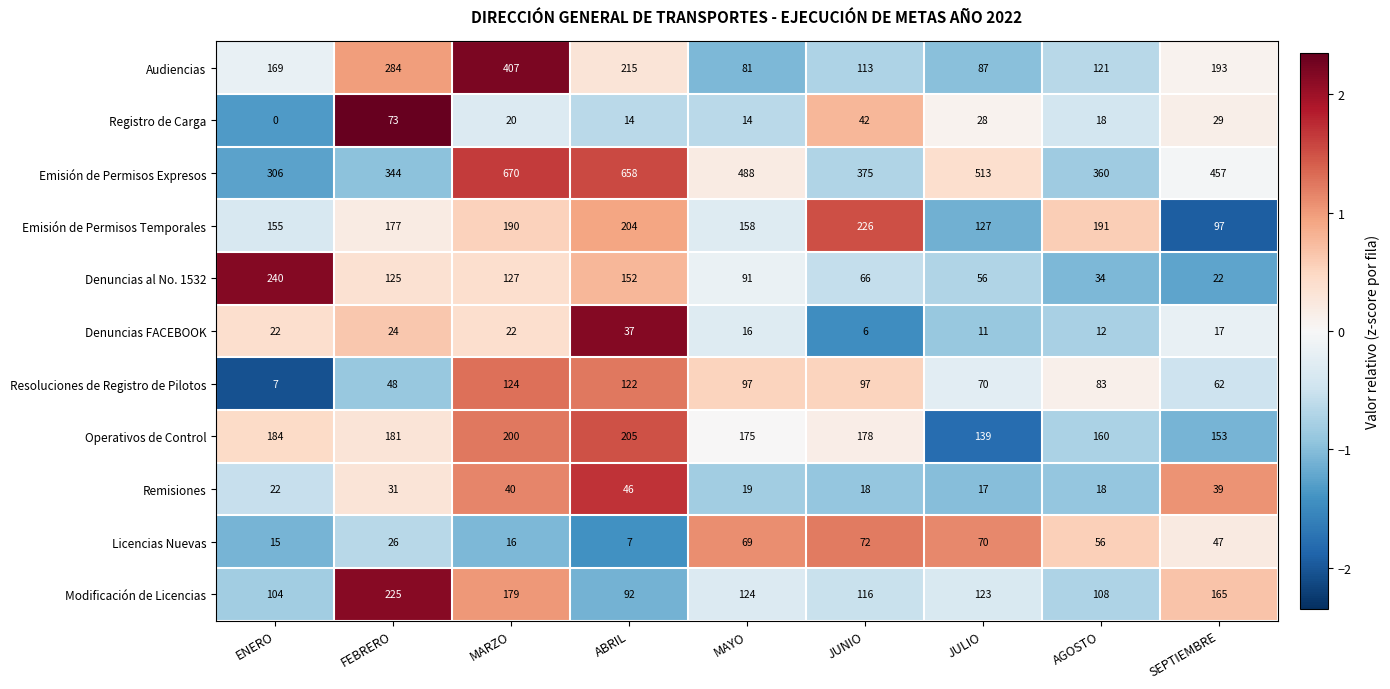

The Emisión de Permisos Temporales series shows 204 at ABRIL. True or false?

True